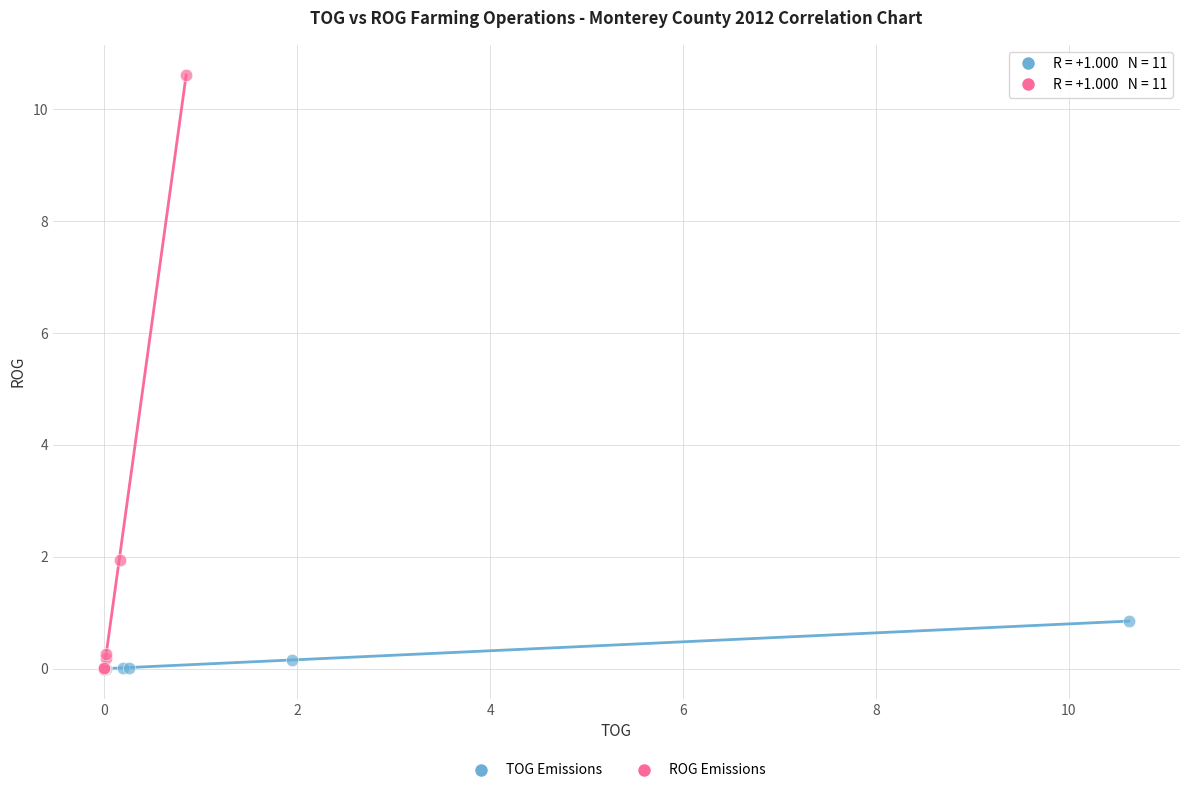

Which series has the widest spread of Y values?

ROG Emissions